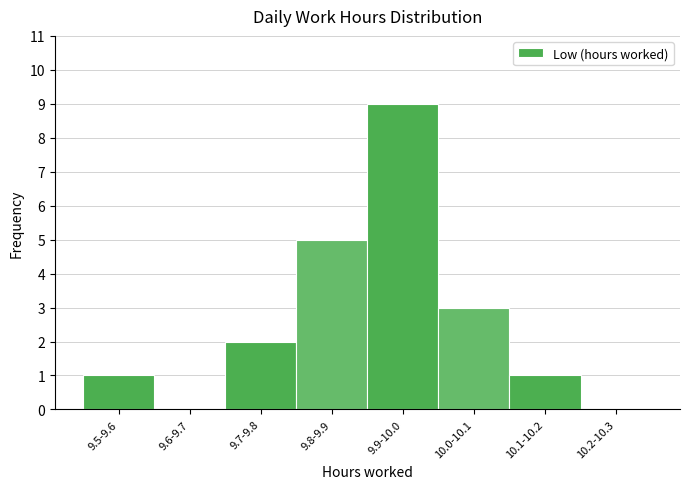

Reading right to left, extract all data points from this chart.

10.2-10.3=0	10.1-10.2=1	10.0-10.1=3	9.9-10.0=9	9.8-9.9=5	9.7-9.8=2	9.6-9.7=0	9.5-9.6=1